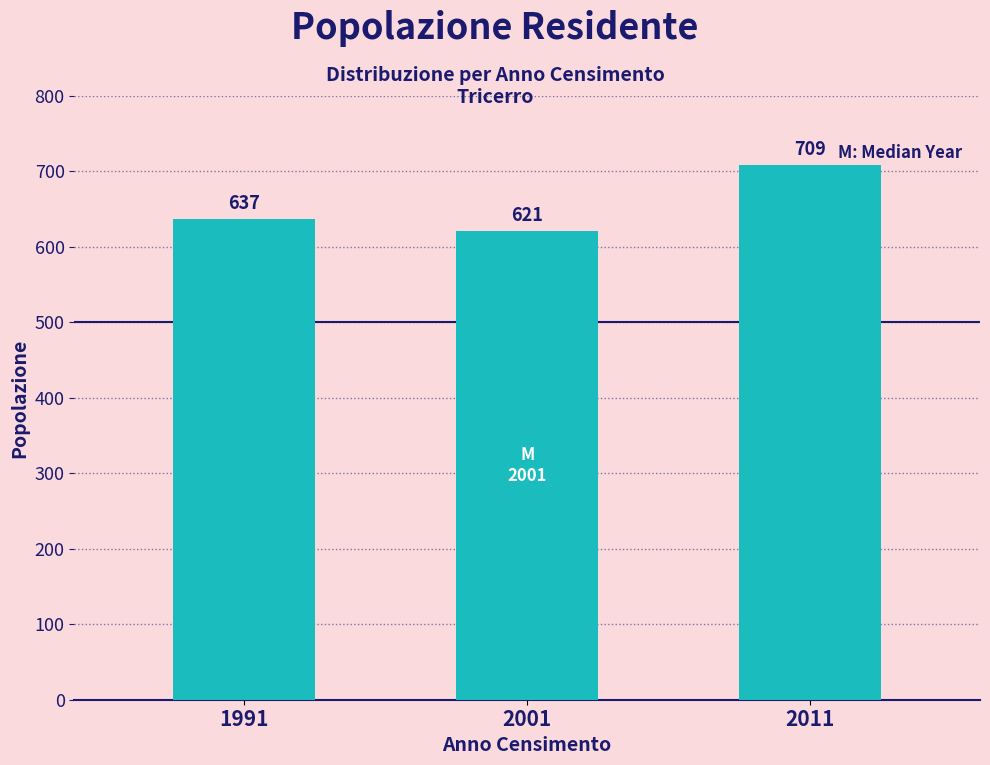

Reading left to right, extract all data points from this chart.

637	621	709